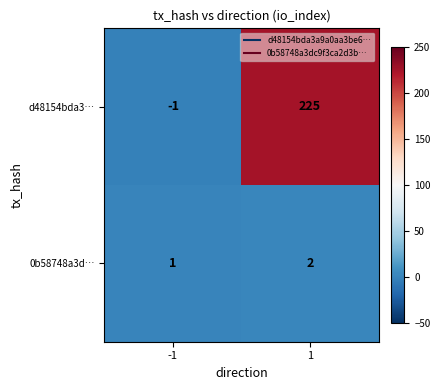

What is the spread (max minus min) of values at 1?

223